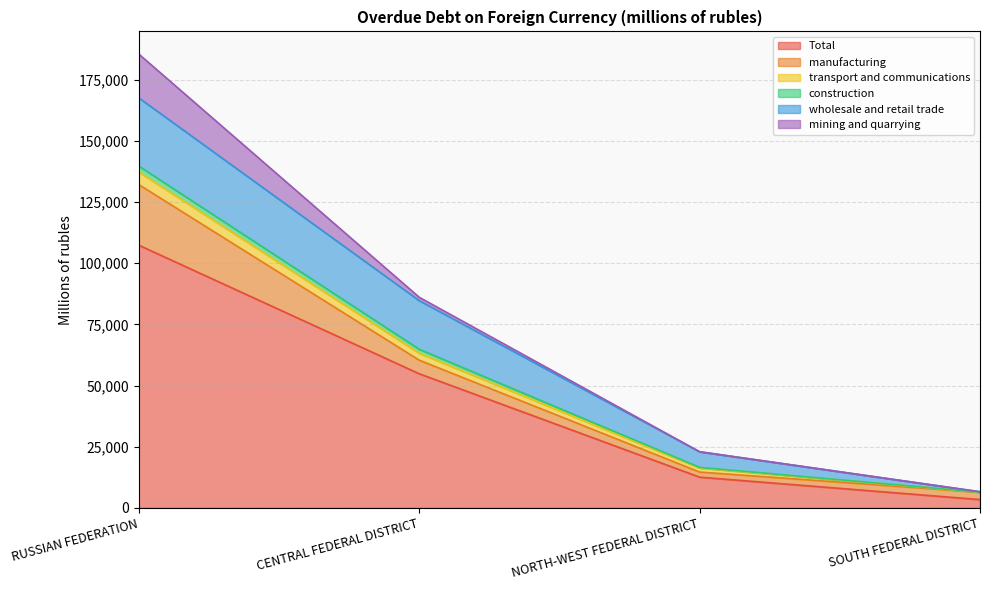

What position from the right is CENTRAL FEDERAL DISTRICT?

3